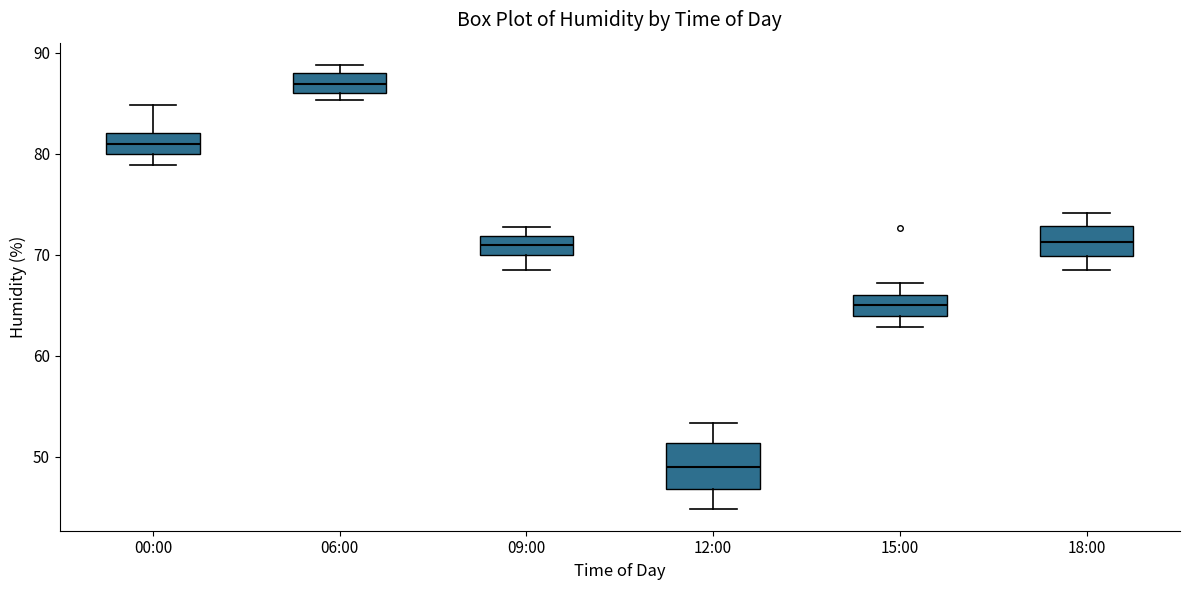

Reading left to right, transcribe this box plot: for each box, give where its median line is, the range the box spans, and where its two whiskers end, as read against the y-axis. The values are not printed on the chart, so give them approximately, as read against the axis.

00:00: median 81, box 80 to 82, whiskers 79 to 85
06:00: median 87, box 86 to 88, whiskers 85 to 89
09:00: median 71, box 70 to 72, whiskers 69 to 73
12:00: median 49, box 47 to 51, whiskers 45 to 53
15:00: median 65, box 64 to 66, whiskers 63 to 67
18:00: median 71, box 70 to 73, whiskers 69 to 74